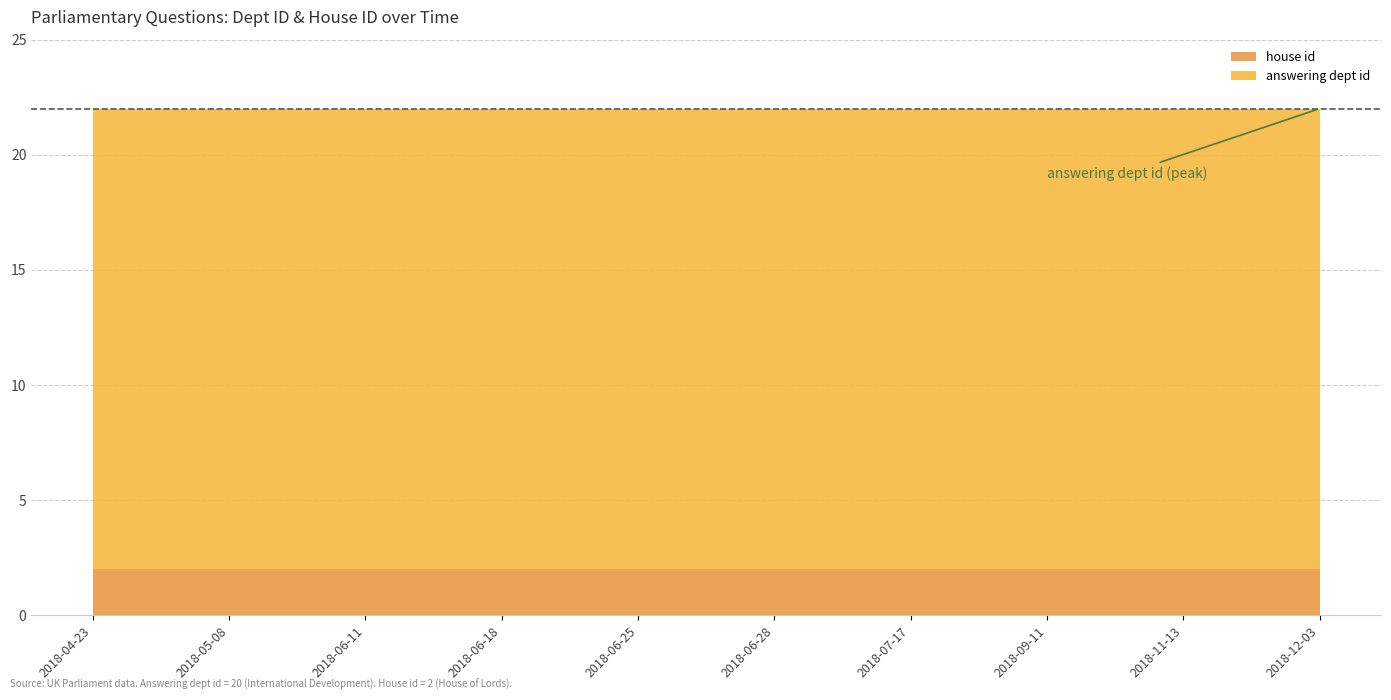

Rank the series at 2018-06-28 from lowest to highest value.

house id, answering dept id